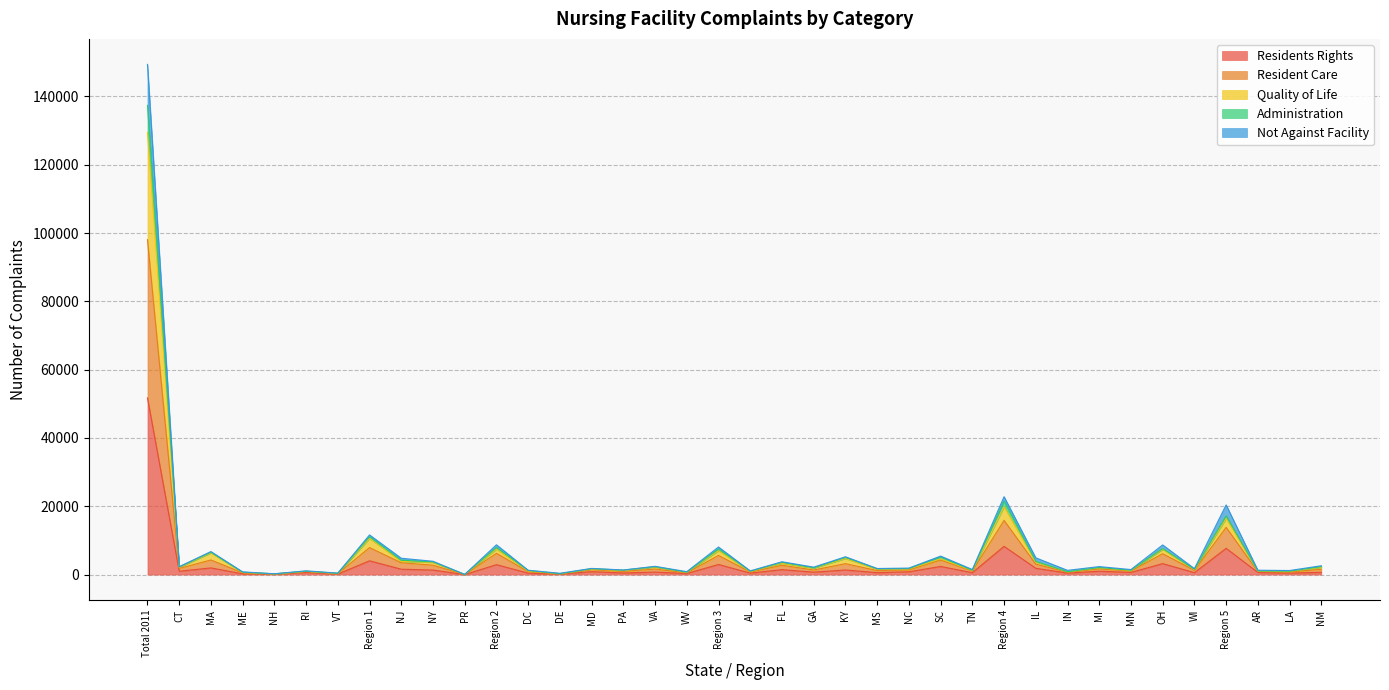

At which category is the sum across all series the highest?

Total 2011